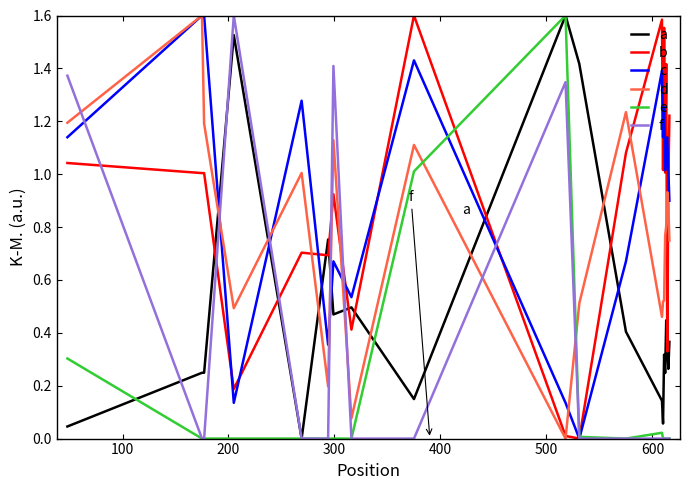

True or false: c and a cross at least once.

True